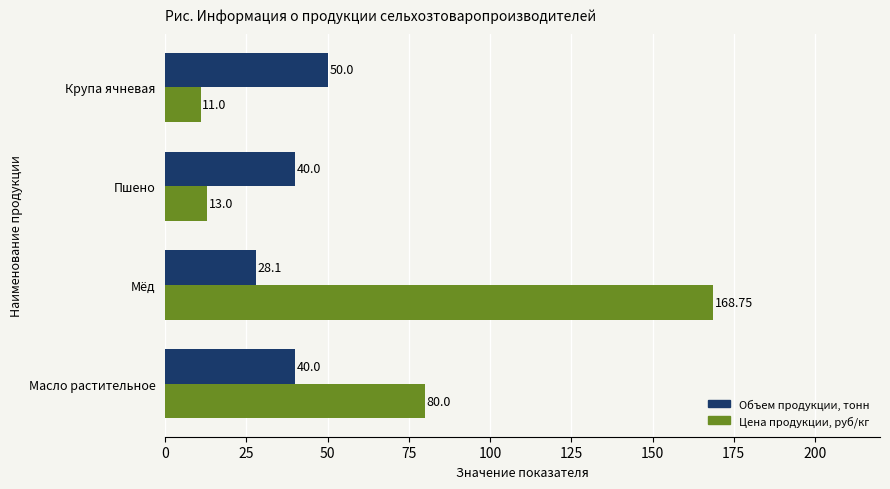

Where is Цена продукции, руб/кг nearest to the value 89?

Масло растительное